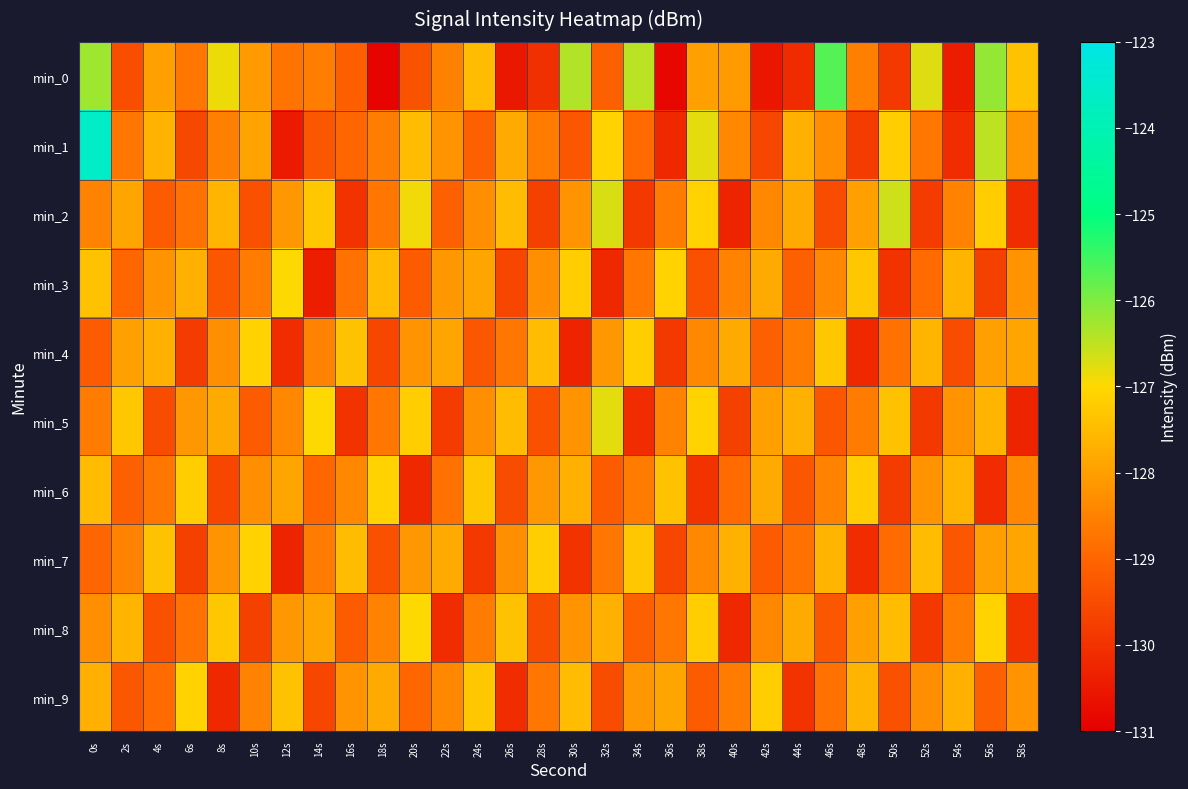

What is the smallest value displayed?

-130.9